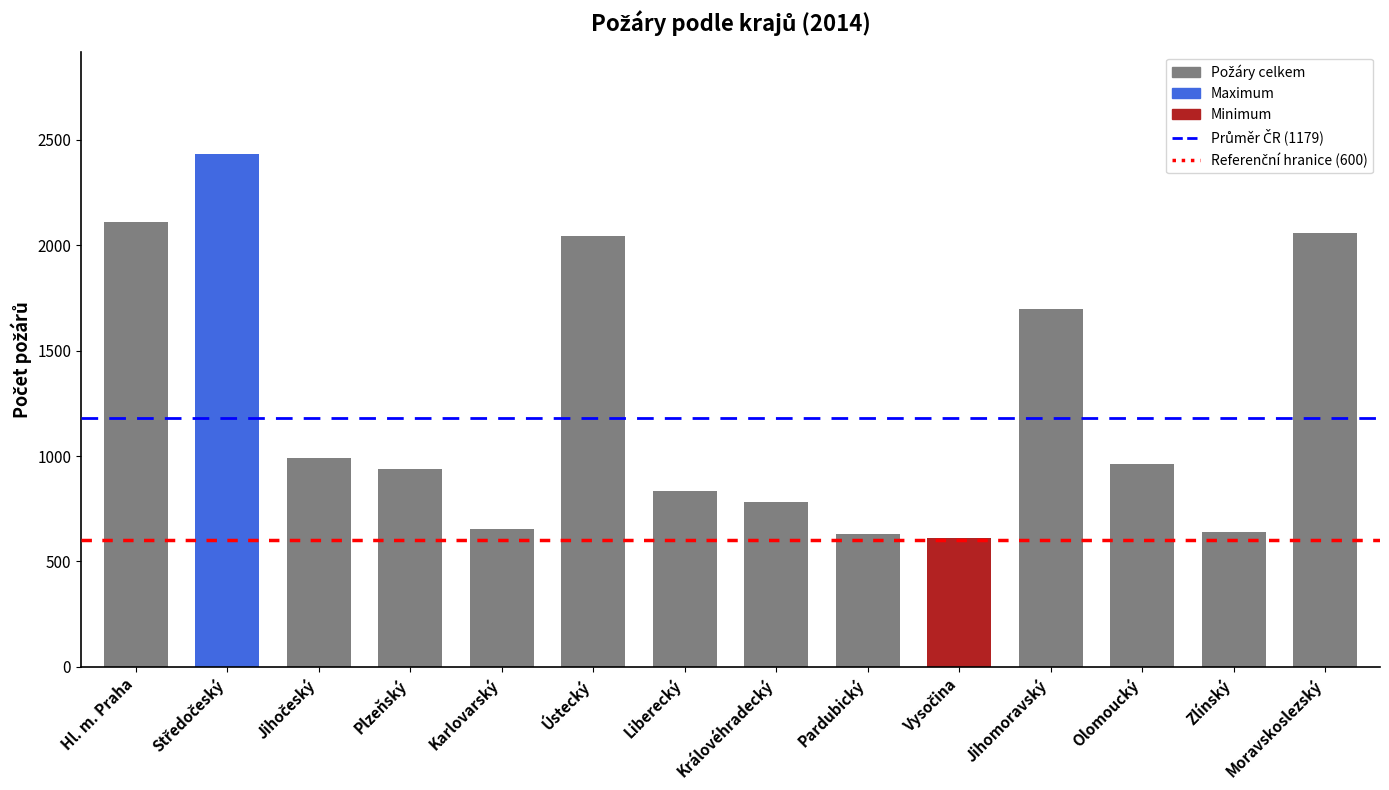

True or false: the data shows 2110 at Hl. m. Praha.

True